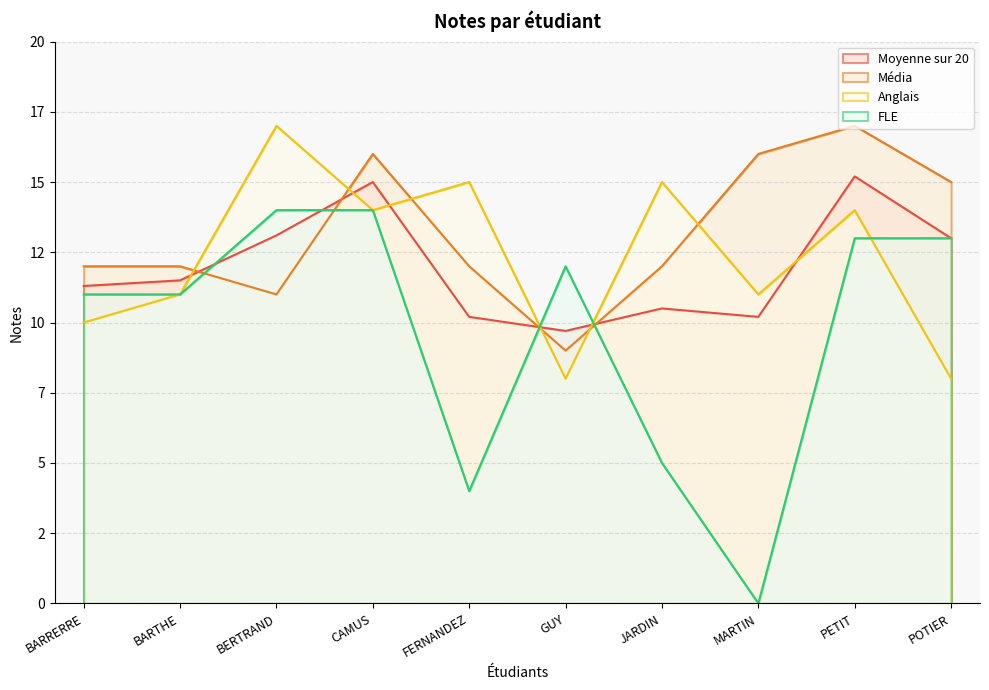

Which series has the widest spread of values?

FLE